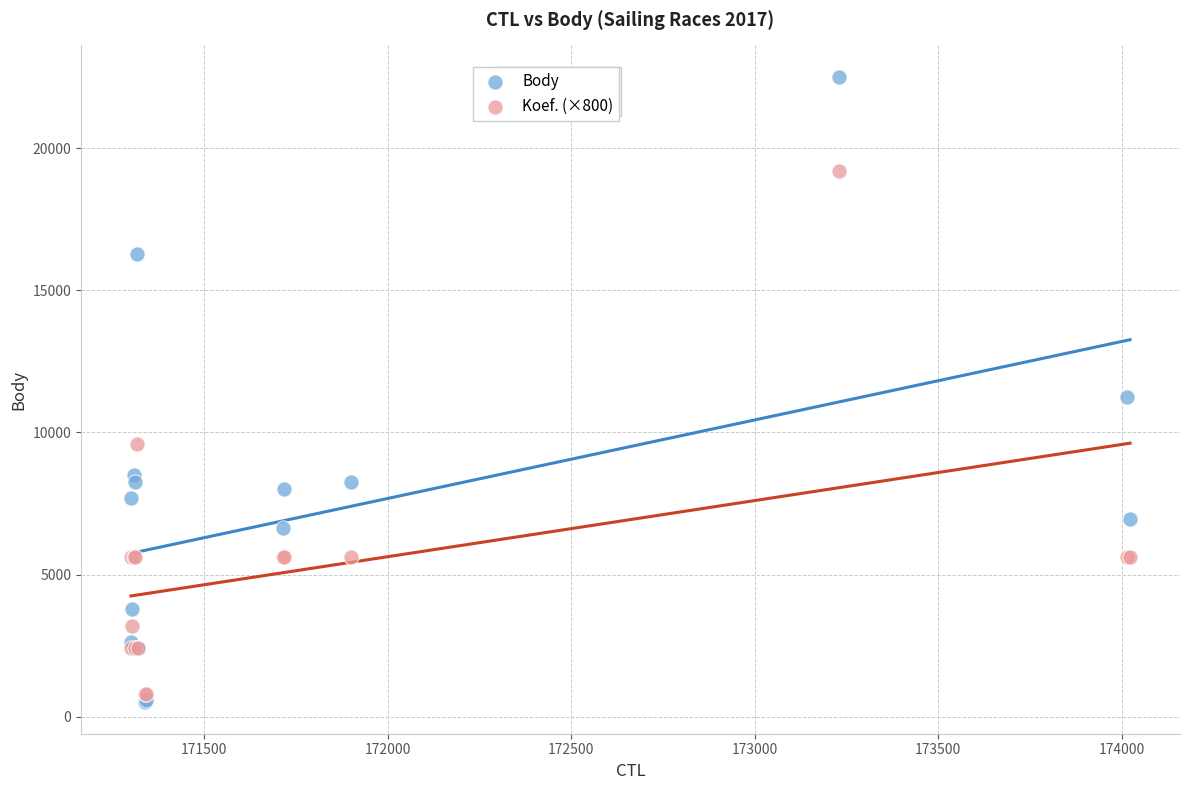

In the Body series, what Y value is closest to 11509?

11243